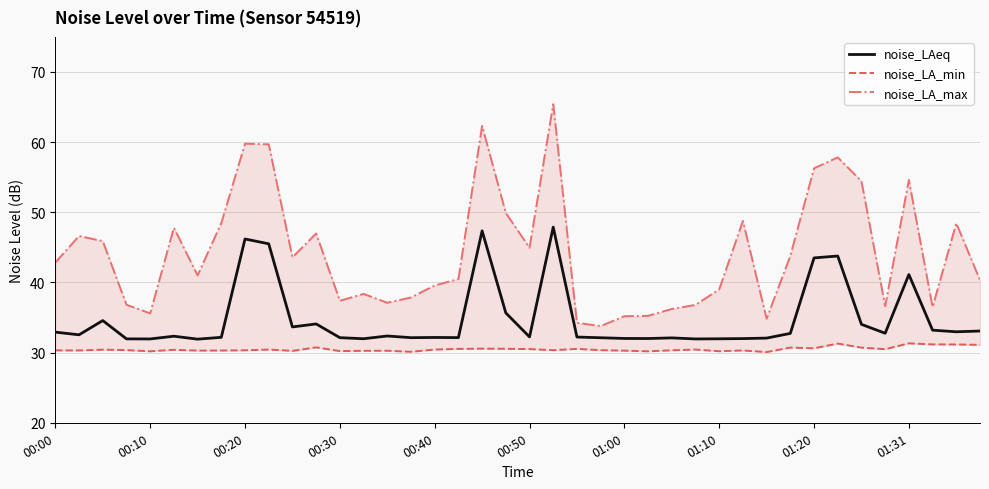

What position from the right is 19?

21